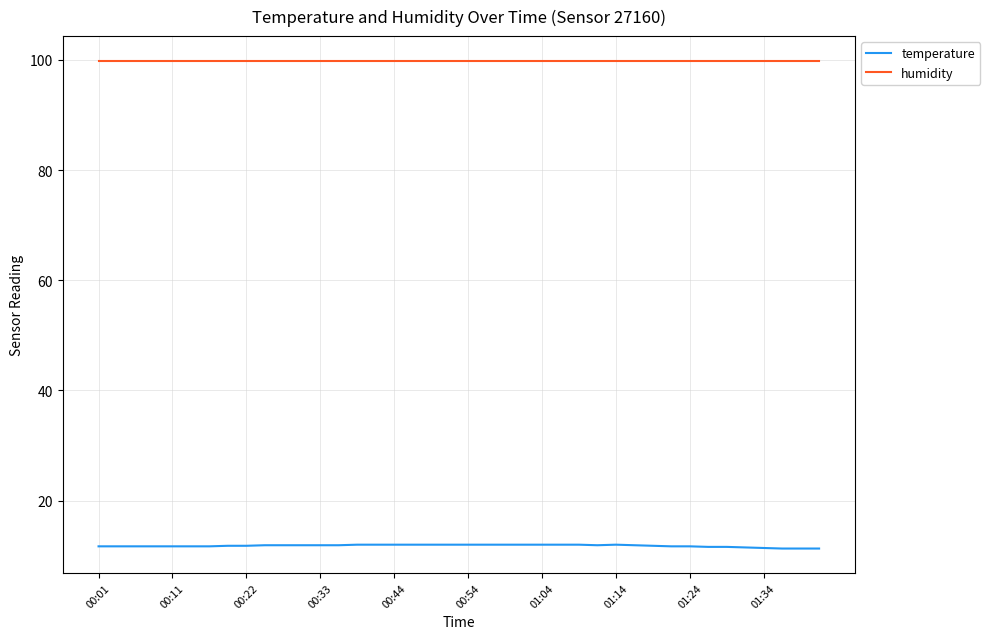

What is the maximum value shown in the chart?

99.9